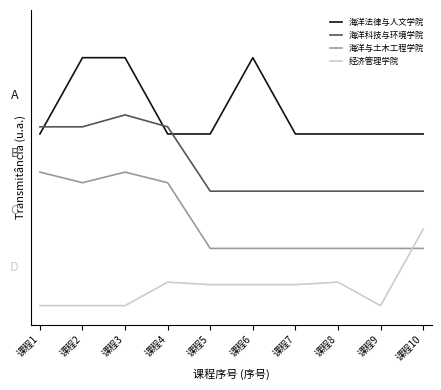

Which category has the highest value across all series?

课程2